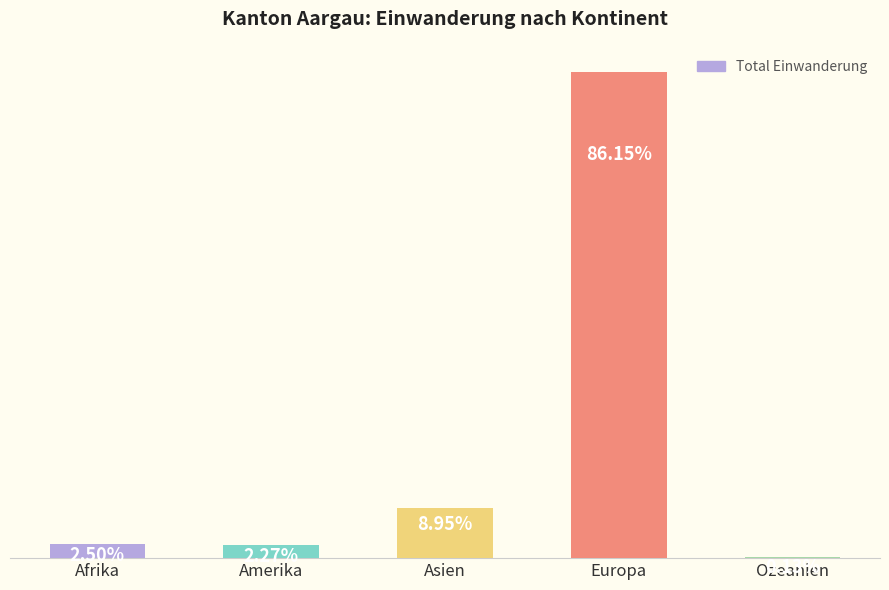

Does the chart contain stacked bars?

No